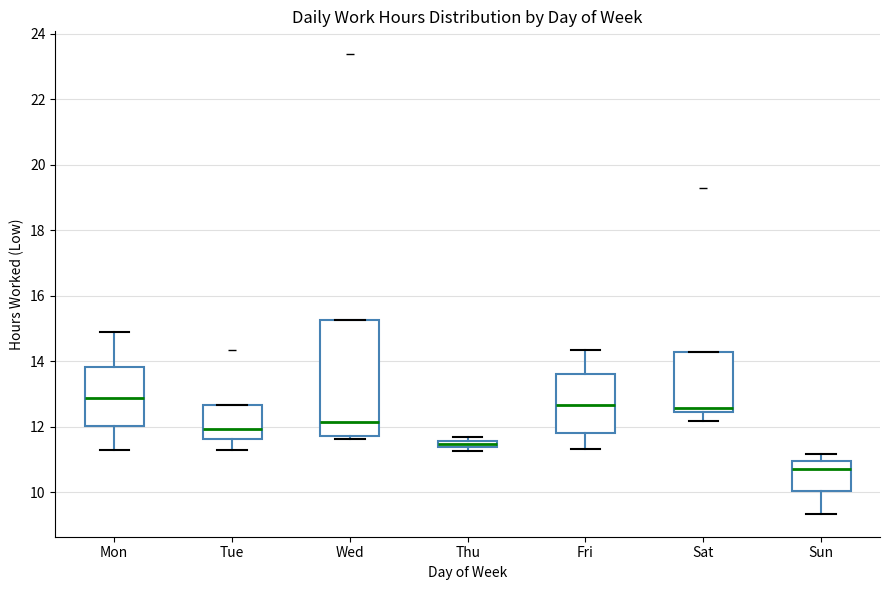

Comparing the boxes themselves (not the whiskers), which one is the tallest?

Wed